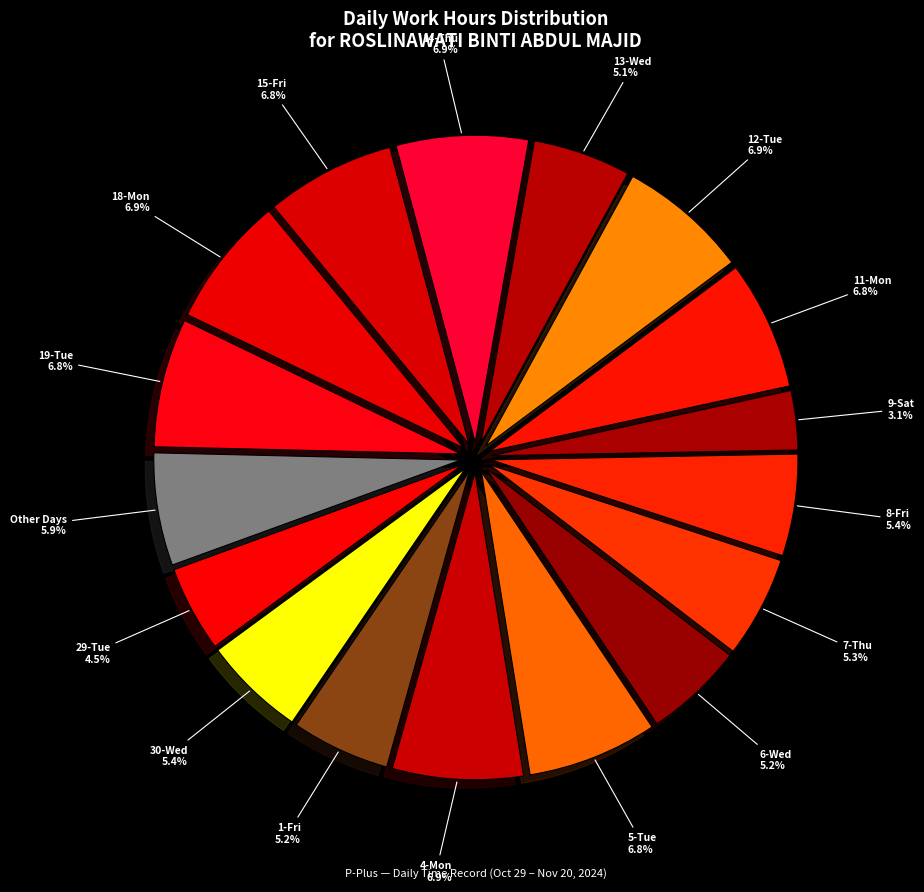

Which has a higher value, 19-Tue or Other Days?

19-Tue